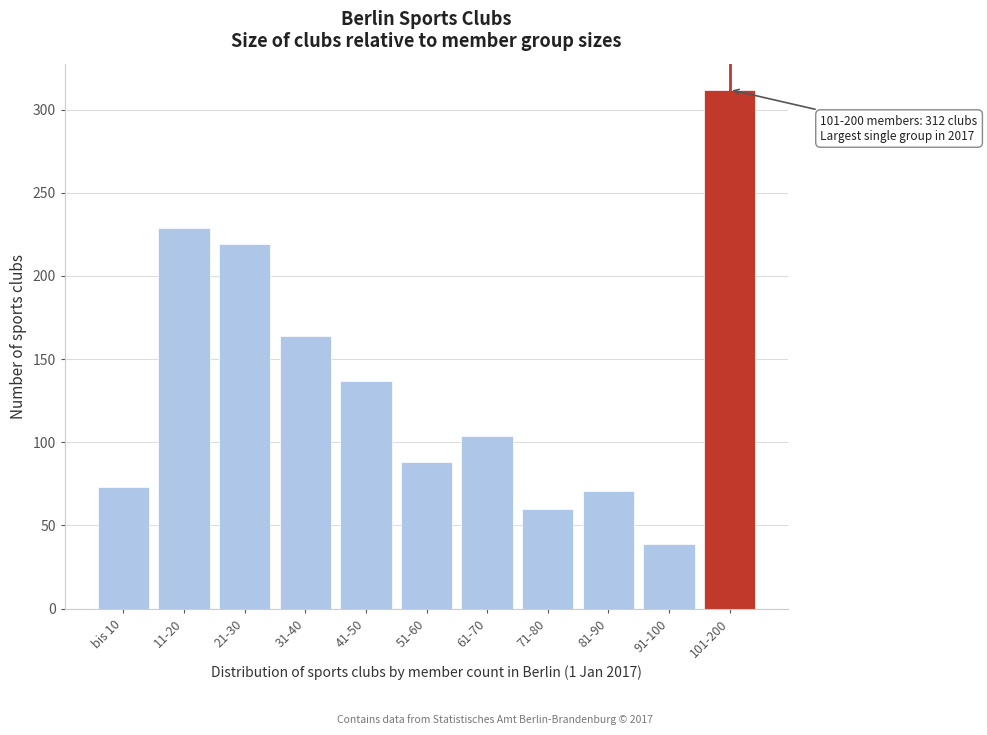

Reading left to right, what are all the values shown in this chart?

73	229	219	164	137	88	104	60	71	39	312